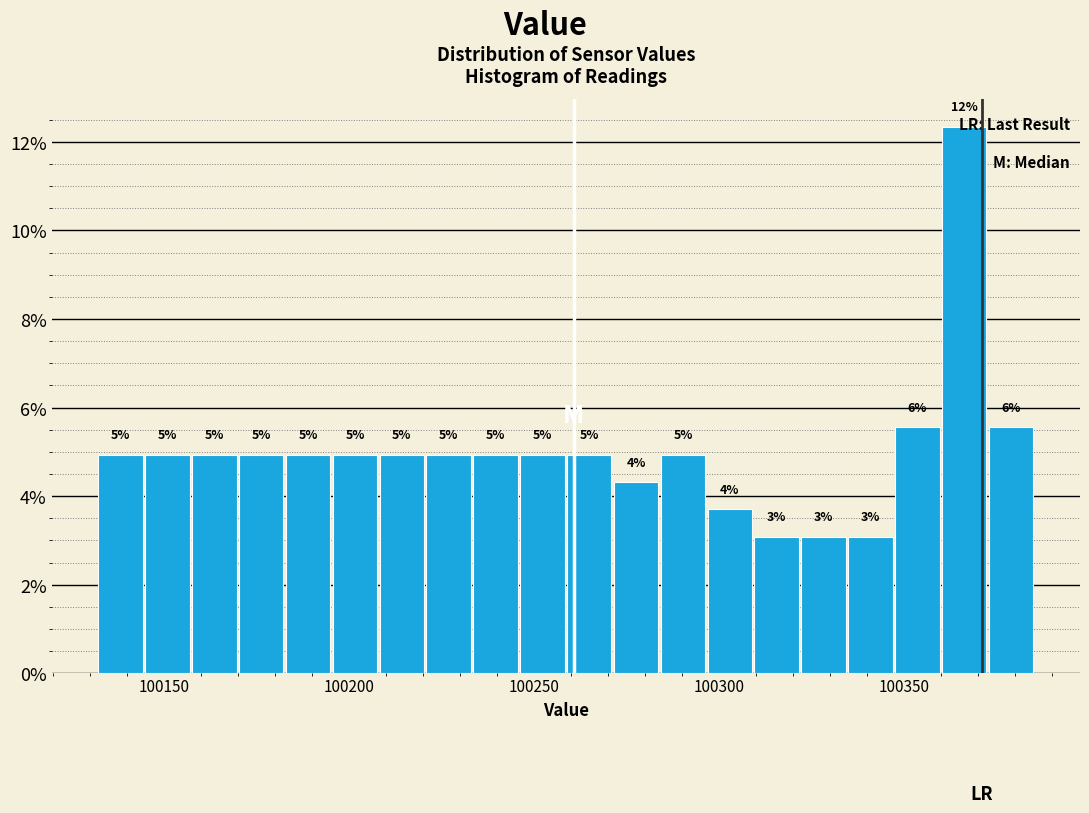

Read against the x-axis, roughly where is the centre of the tallest bar?

100365